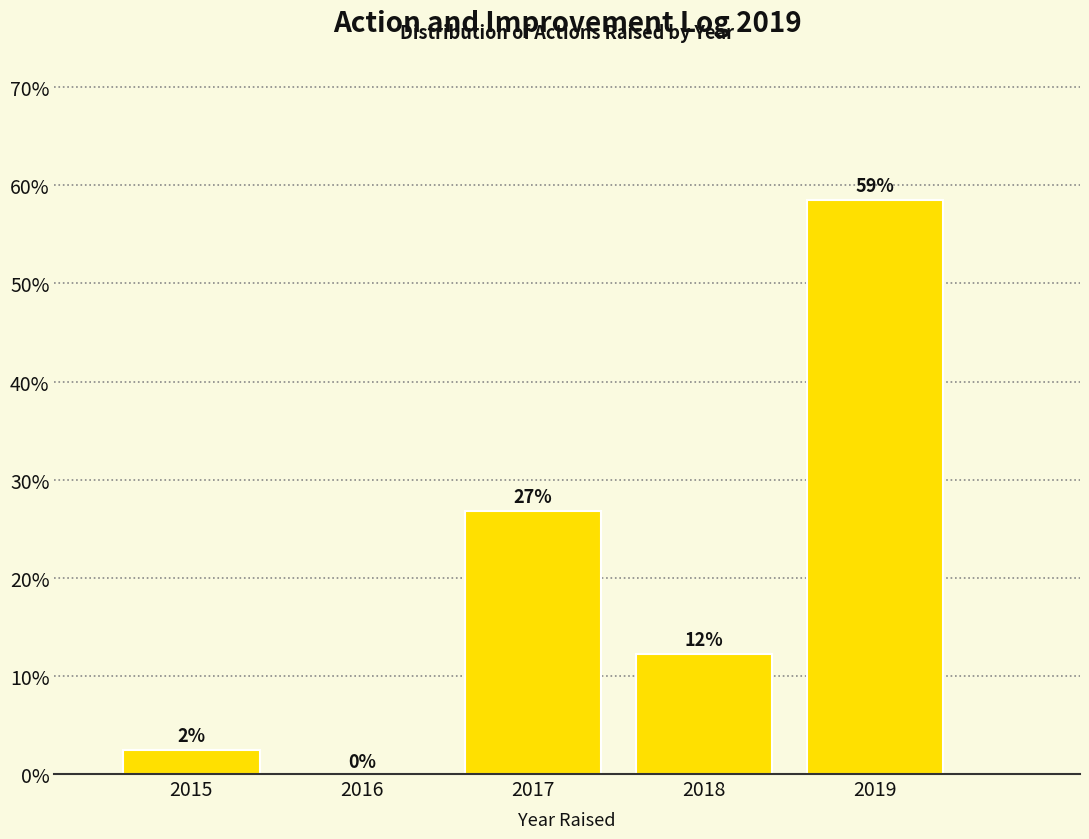

Are the bars horizontal?

No